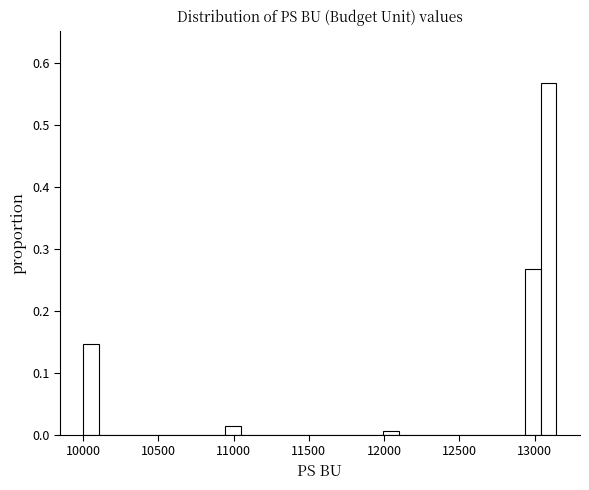

Around what value on the x-axis is the tallest bar? Give the approximate position of its centre, as read against the axis.

13100